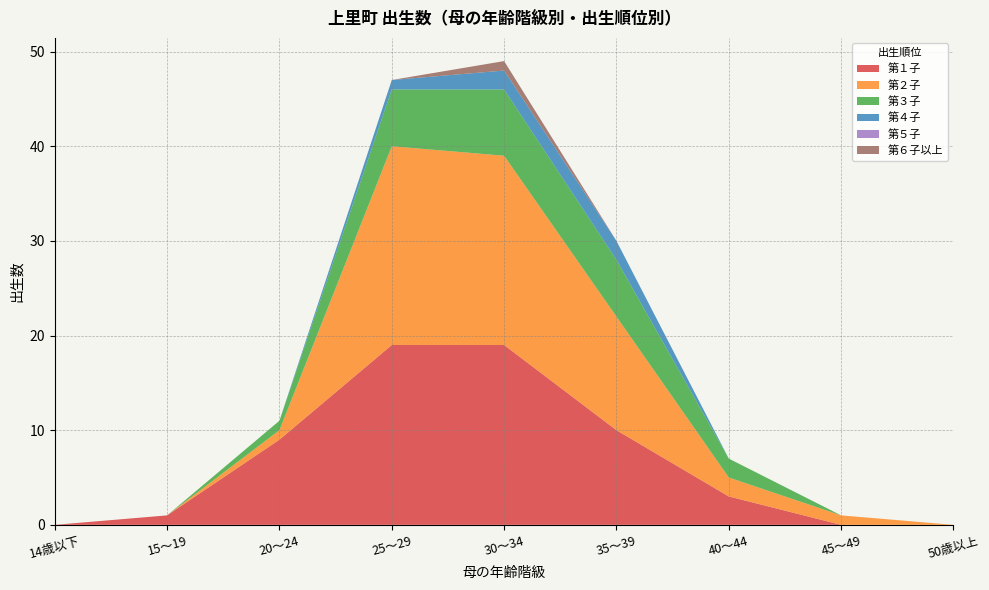

Reading right to left, what are all the values shown in this chart?

第１子: 0	0	3	10	19	19	9	1	0
第２子: 0	1	2	12	20	21	1	0	0
第３子: 0	0	2	6	7	6	1	0	0
第４子: 0	0	0	2	2	1	0	0	0
第５子: 0	0	0	0	0	0	0	0	0
第６子以上: 0	0	0	0	1	0	0	0	0